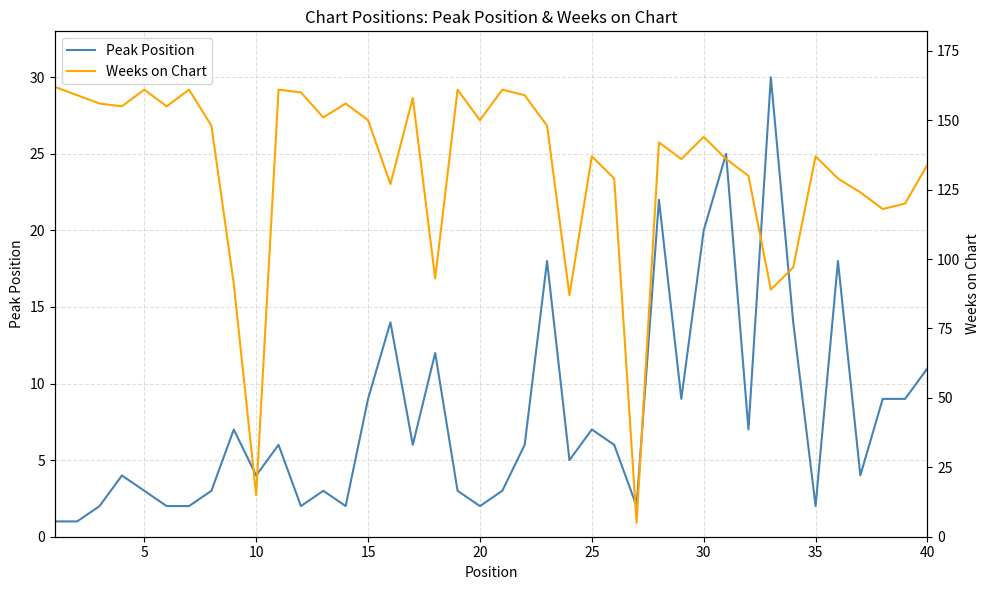

Reading left to right, transcribe all the data shown in this chart.

Peak Position: 1	1	2	4	3	2	2	3	7	4	6	2	3	2	9	14	6	12	3	2	3	6	18	5	7	6	2	22	9	20	25	7	30	14	2	18	4	9	9	11
Weeks on Chart: 162	159	156	155	161	155	161	148	91	15	161	160	151	156	150	127	158	93	161	150	161	159	148	87	137	129	5	142	136	144	136	130	89	97	137	129	124	118	120	134